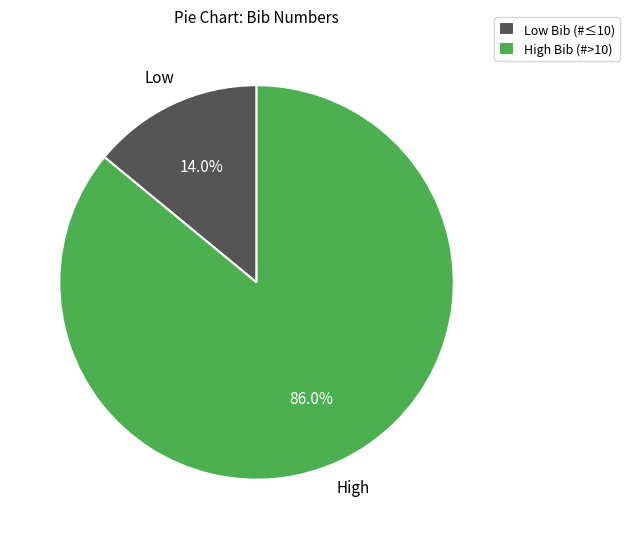

Which has a higher value, High Bib (#>10) or Low Bib (#≤10)?

High Bib (#>10)